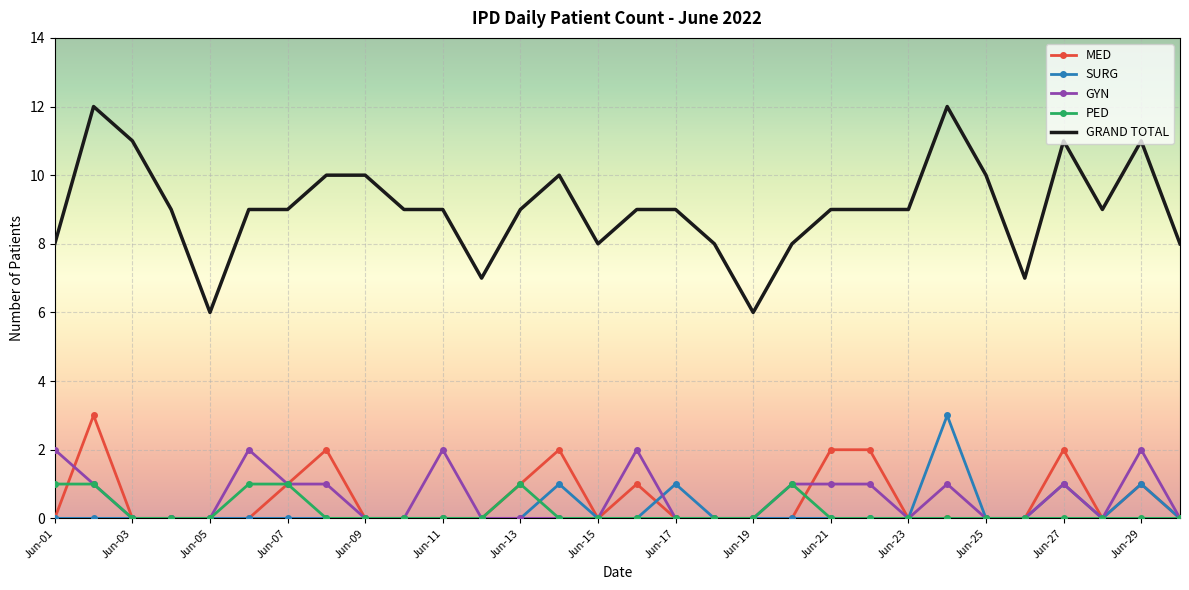

What is the difference between the maximum and minimum values in the PED series?

1